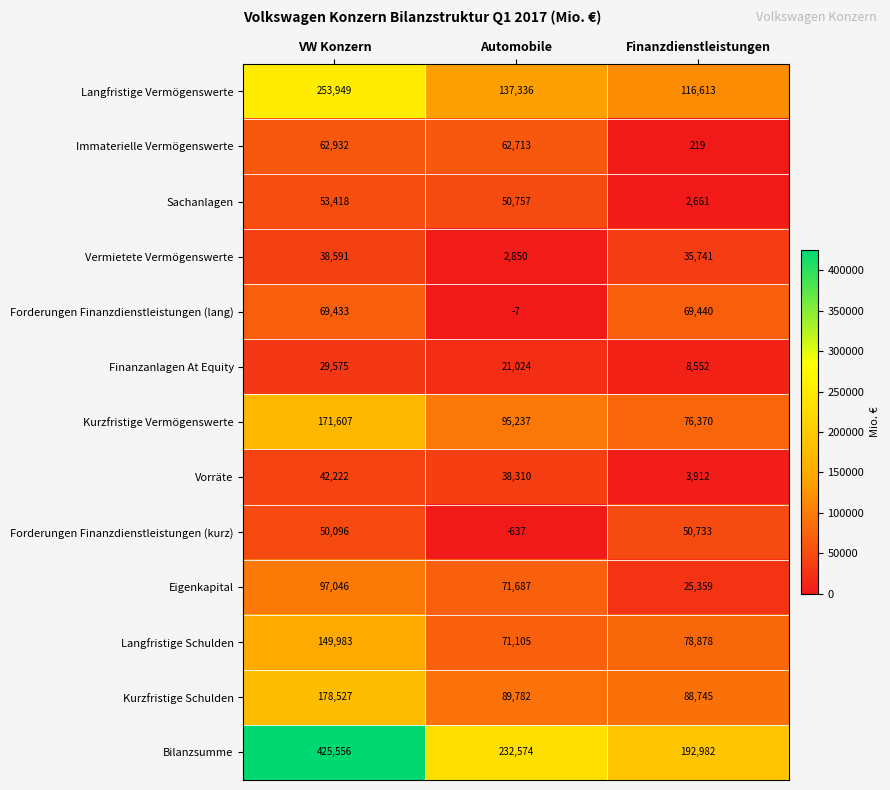

What is the total value across all series at Automobile?

872731